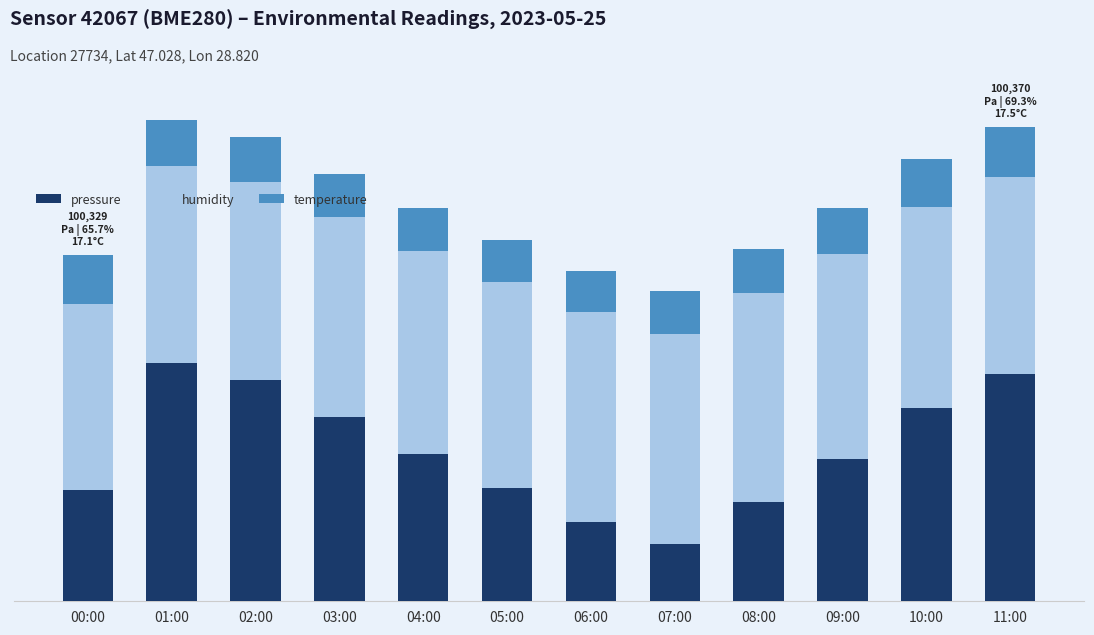

What is the sum of all temperature values?

190.1